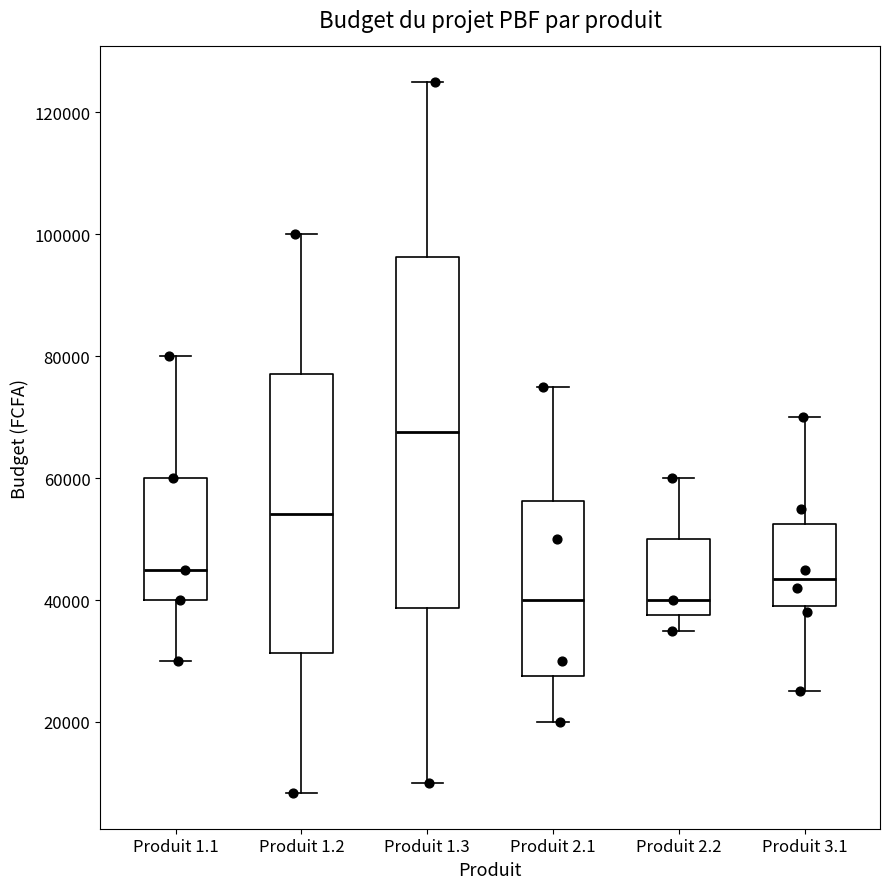

Which box is the tallest, from its lower edge to its upper edge?

Produit 1.3